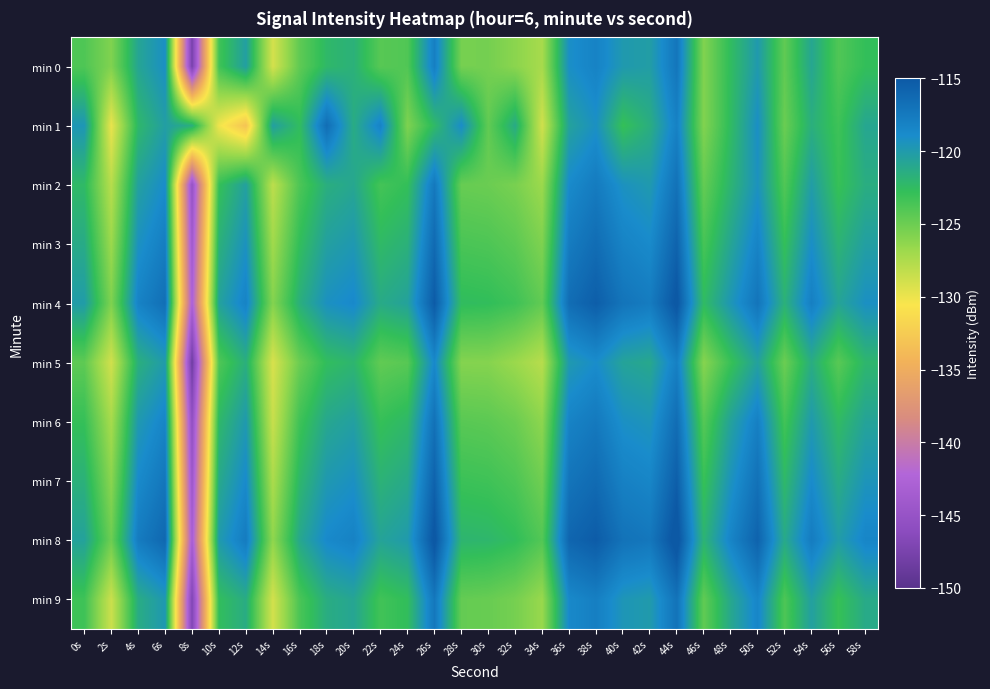

Between 26s and 4s, which is larger?

26s